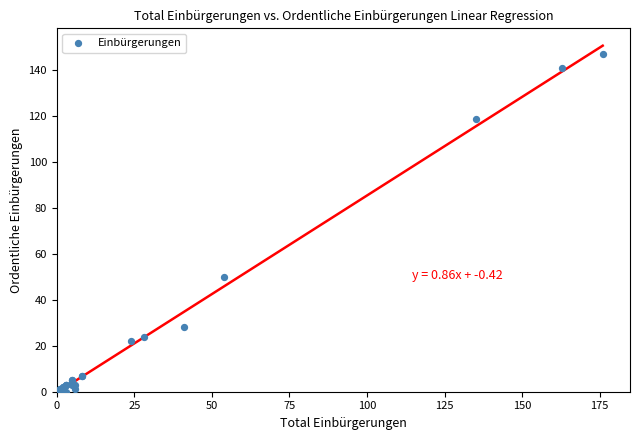

What Y value in the scatter plot is closest to 73?

50